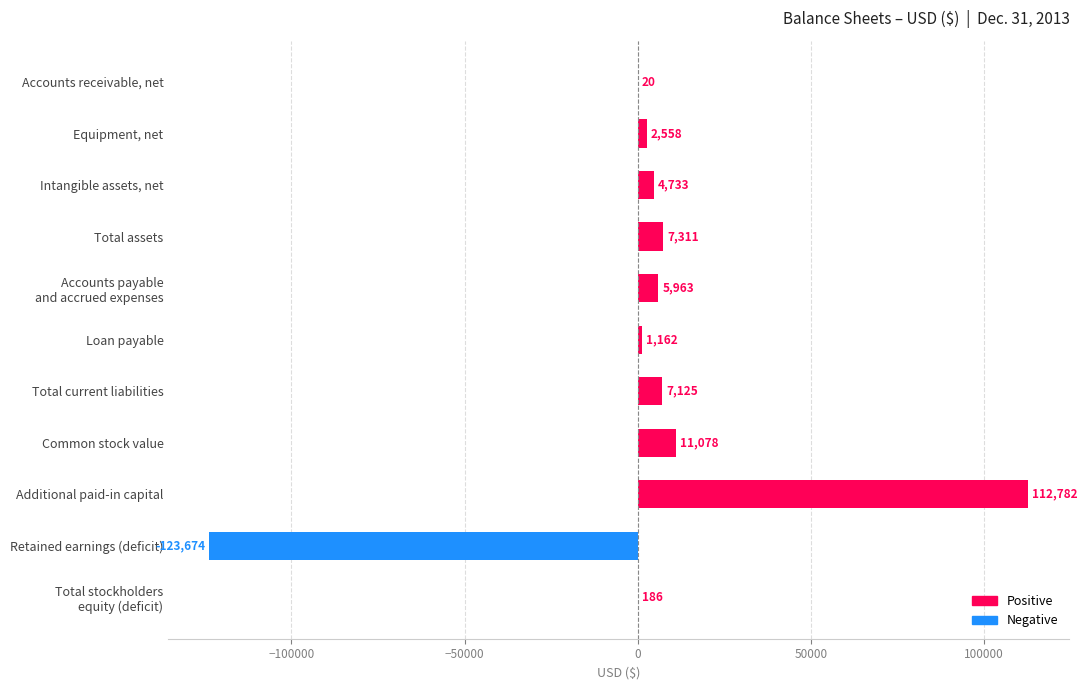

The chart shows a value of 112782 at Additional paid-in capital. True or false?

True